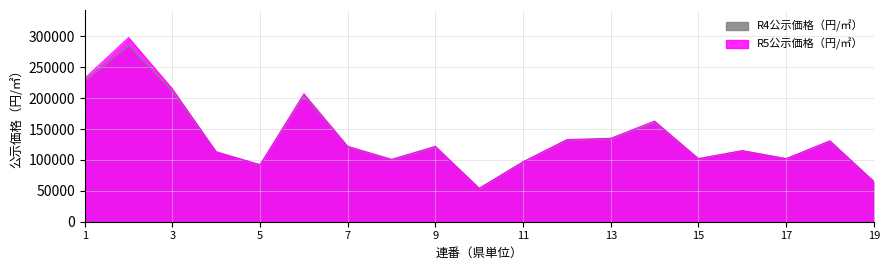

True or false: R4公示価格（円/㎡） and R5公示価格（円/㎡） cross at least once.

True